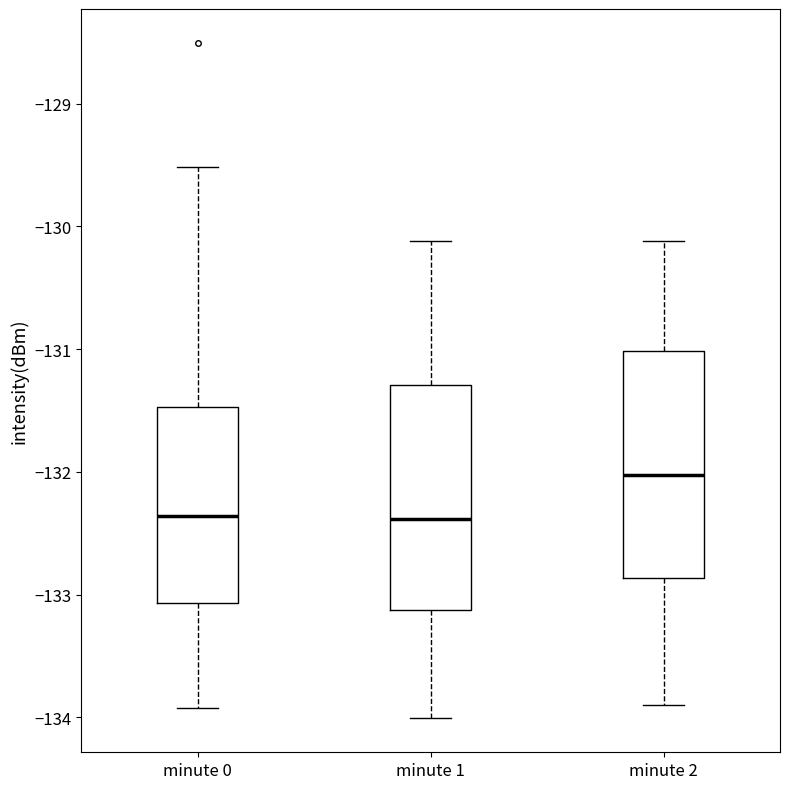

Where does the median line of the box for minute 2 sit on the y-axis? The values are not printed on the chart, so give them approximately, as read against the axis.

-132.0